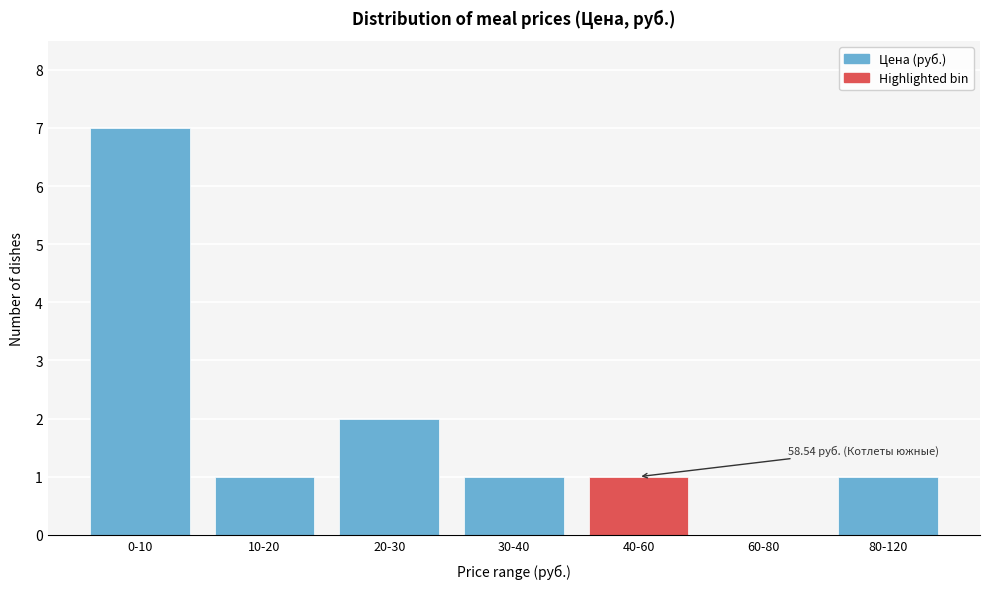

Reading left to right, extract all data points from this chart.

0-10=7	10-20=1	20-30=2	30-40=1	40-60=1	60-80=0	80-120=1